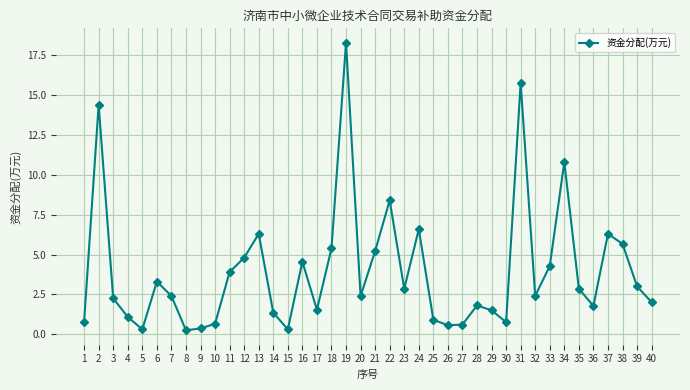

True or false: the data shows 0.7 at 3.

False